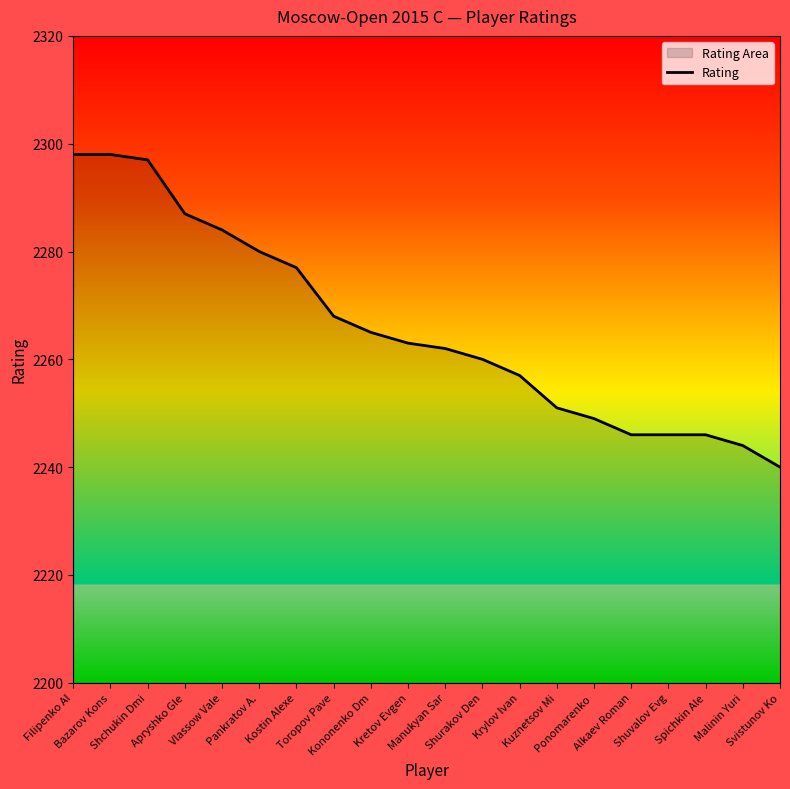

True or false: the data has more than 1 interior local peaks.

False